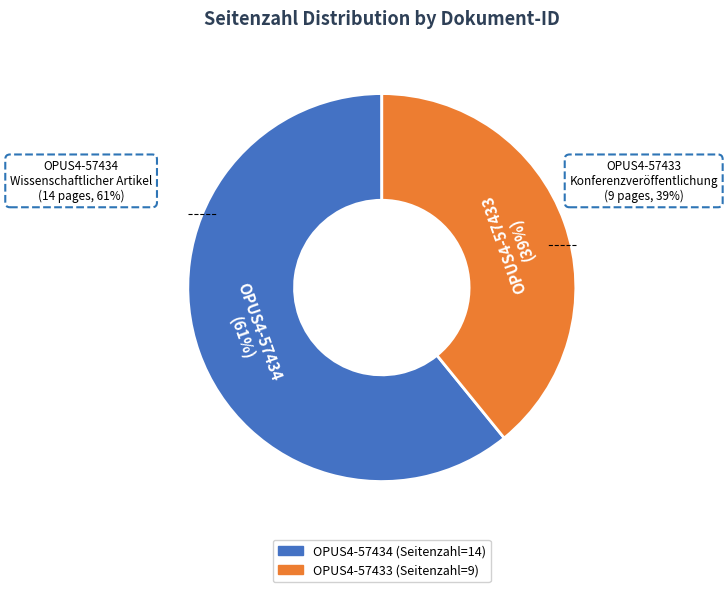

The OPUS4-57433 slice represents 39% of the pie. True or false?

True